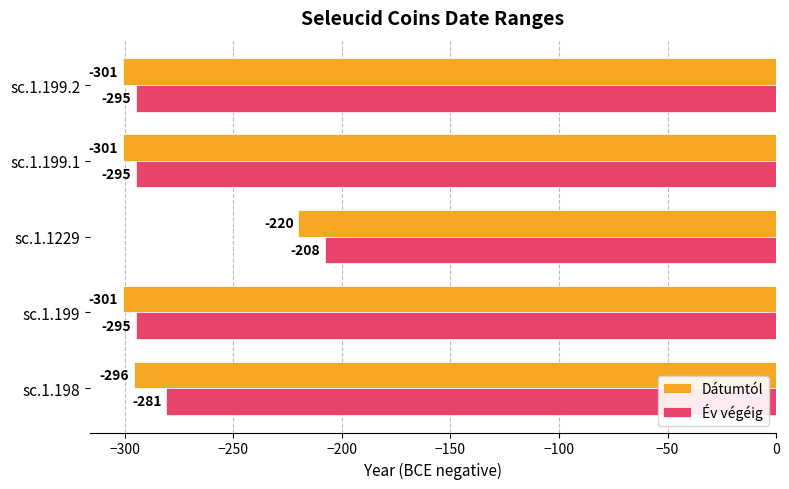

Where is Dátumtól nearest to the value -260?

sc.1.198